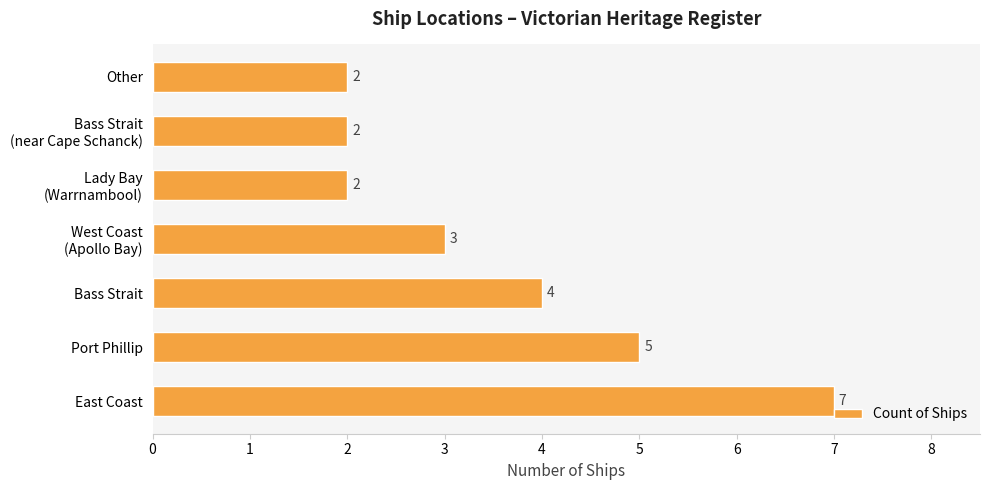

Which category has the highest value across all series?

East Coast